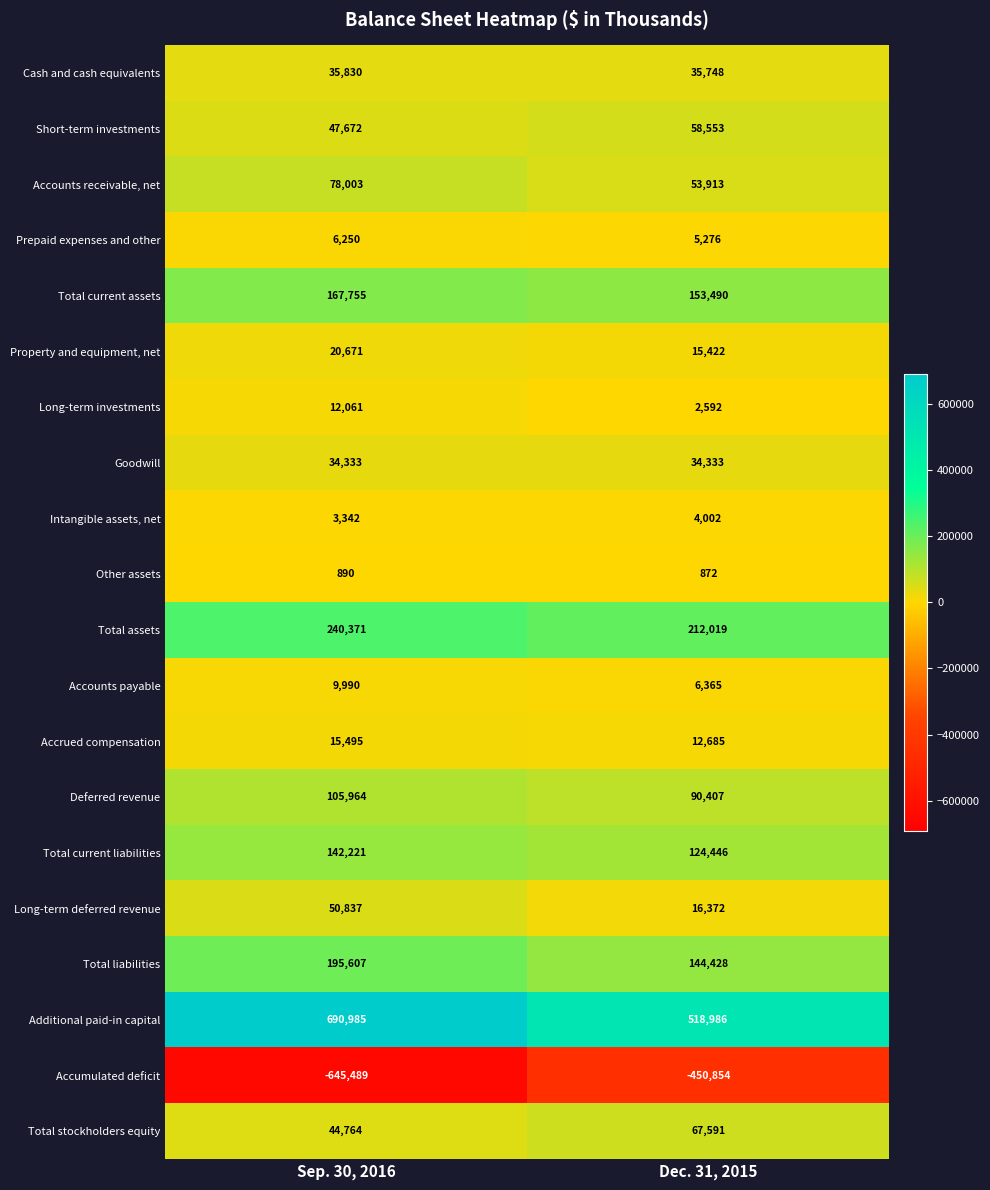

At which category is the sum across all series the highest?

Sep. 30, 2016